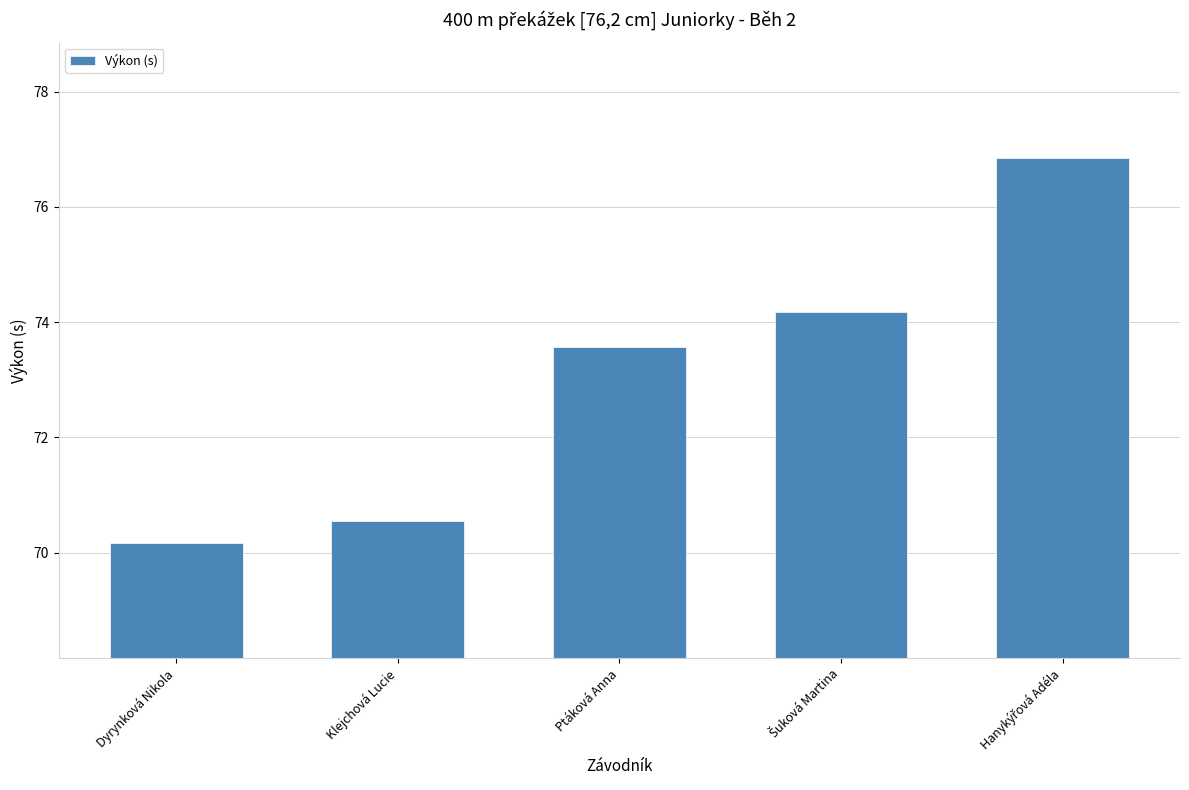

True or false: the data shows 21.9 at Dyrynková Nikola.

False